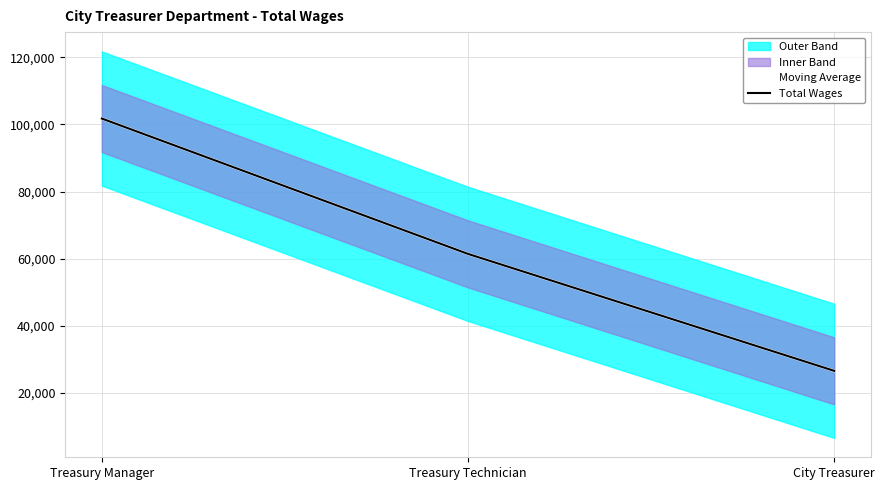

Is the value of Total Wages at Treasury Technician greater than the value of Moving Average at City Treasurer?

Yes